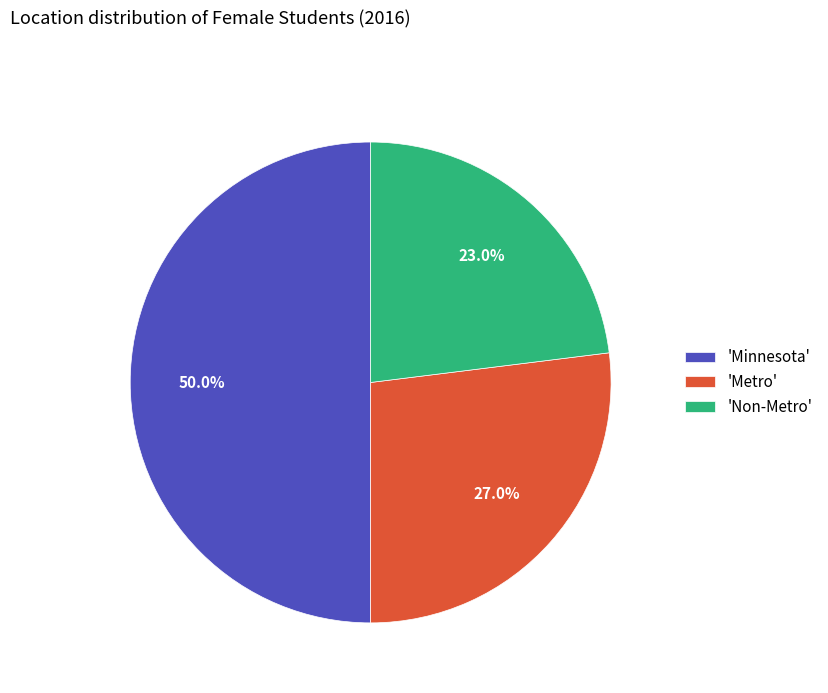

Between 'Minnesota' and 'Non-Metro', which is larger?

'Minnesota'